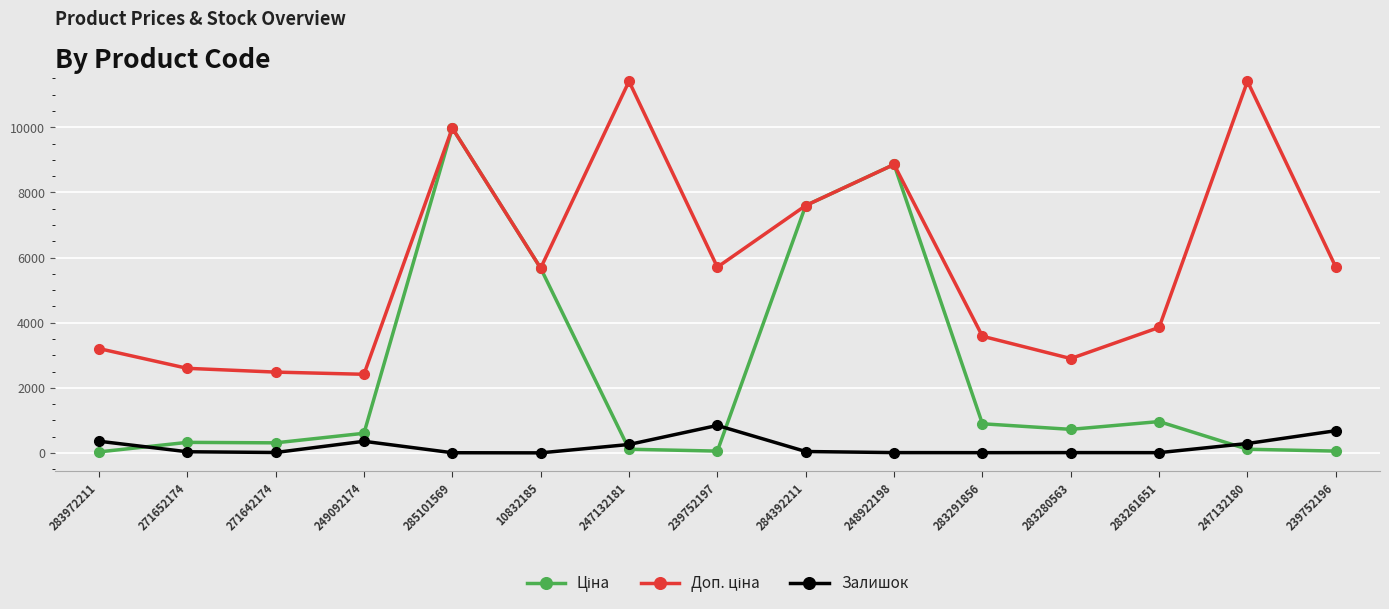

What is the maximum value shown in the chart?

11410.0